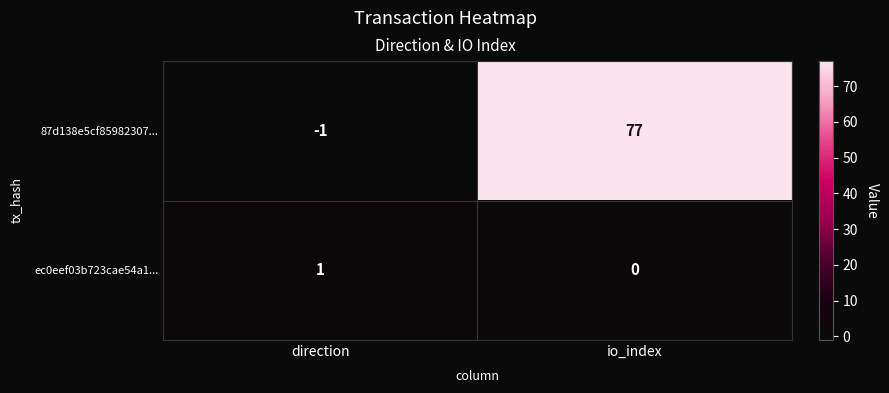

Reading left to right, what are all the values shown in this chart?

87d138e5cf85982307...: direction=-1	io_index=77
ec0eef03b723cae54a1...: direction=1	io_index=0